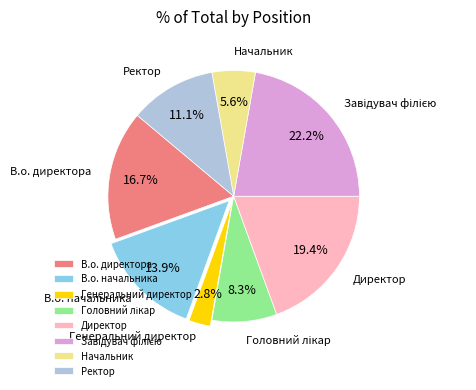

What is the ratio of the value at В.о. директора to the value at Начальник?

3.0